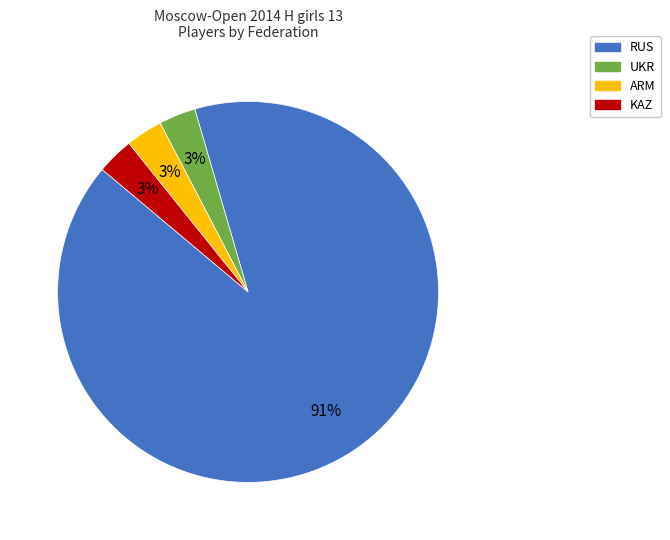

Does any single category account for the majority?

Yes